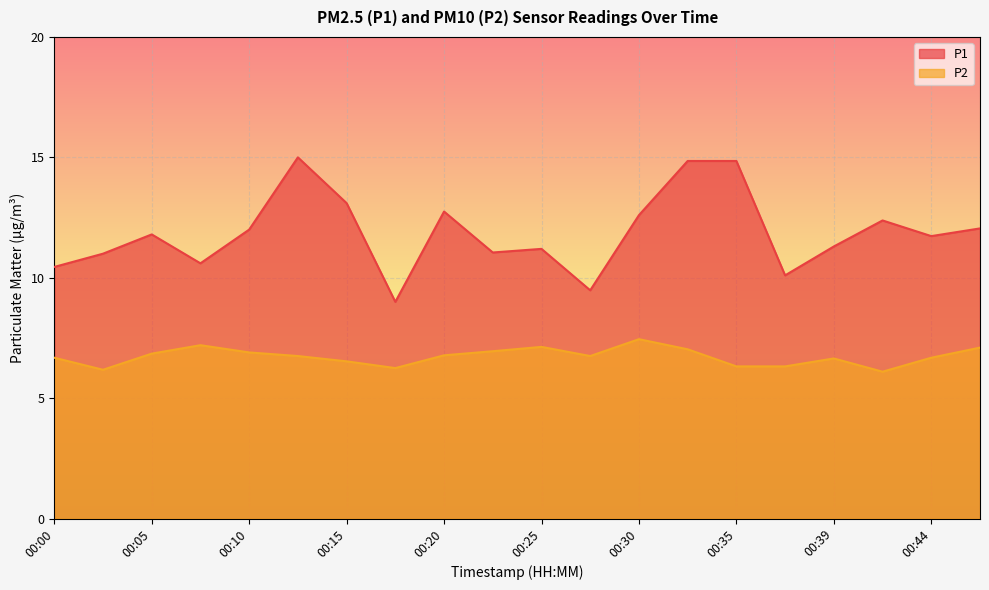

True or false: P1 and P2 cross at least once.

False